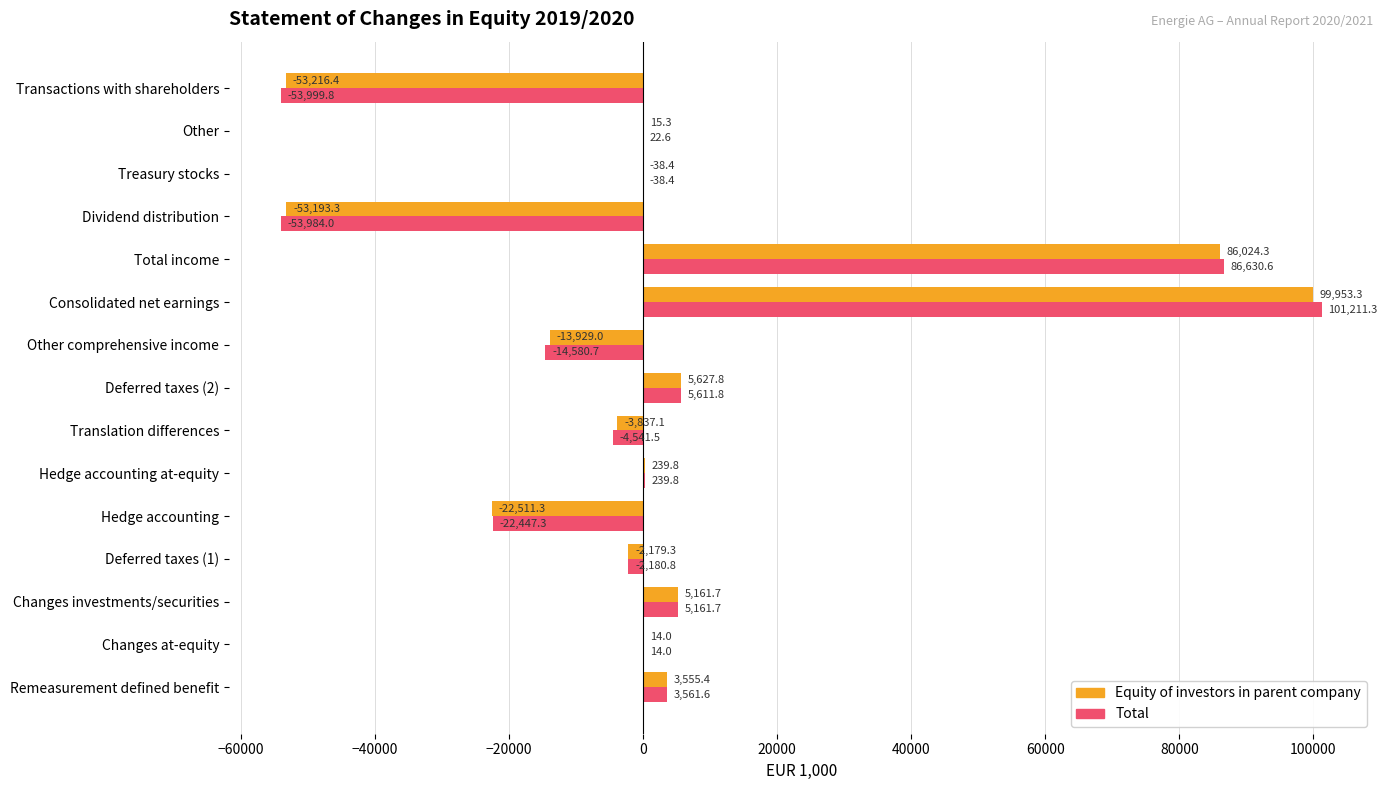

What is the sum of all Equity of investors in parent company values?

51686.9